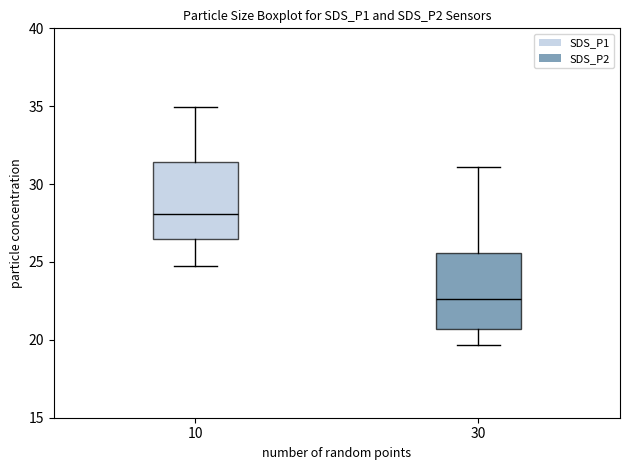

Reading left to right, transcribe this box plot: for each box, give where its median line is, the range the box spans, and where its two whiskers end, as read against the y-axis. The values are not printed on the chart, so give them approximately, as read against the axis.

10: median 28.0, box 26.5 to 31.5, whiskers 24.5 to 35.0
30: median 22.5, box 20.5 to 25.5, whiskers 19.5 to 31.0